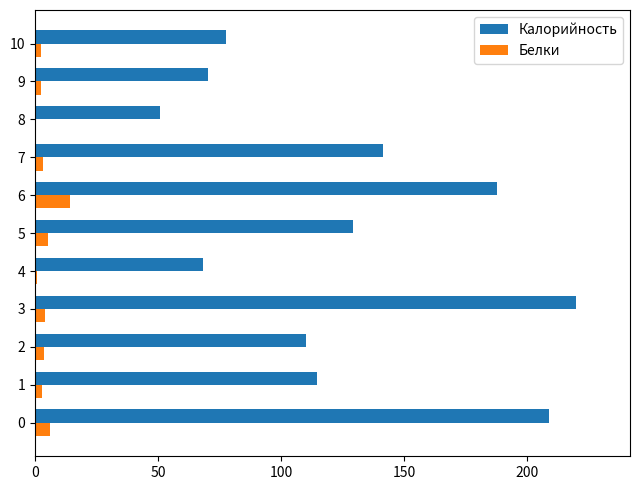

Count the number of data series in this chart.

2